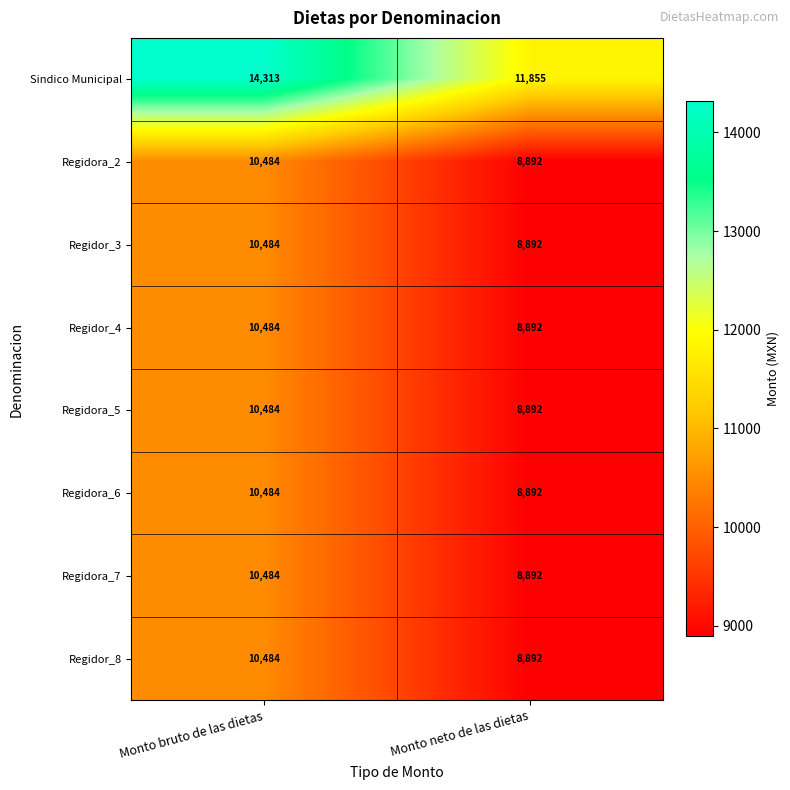

Is it true that Regidora_2 equals 10484 at Monto bruto de las dietas?

True